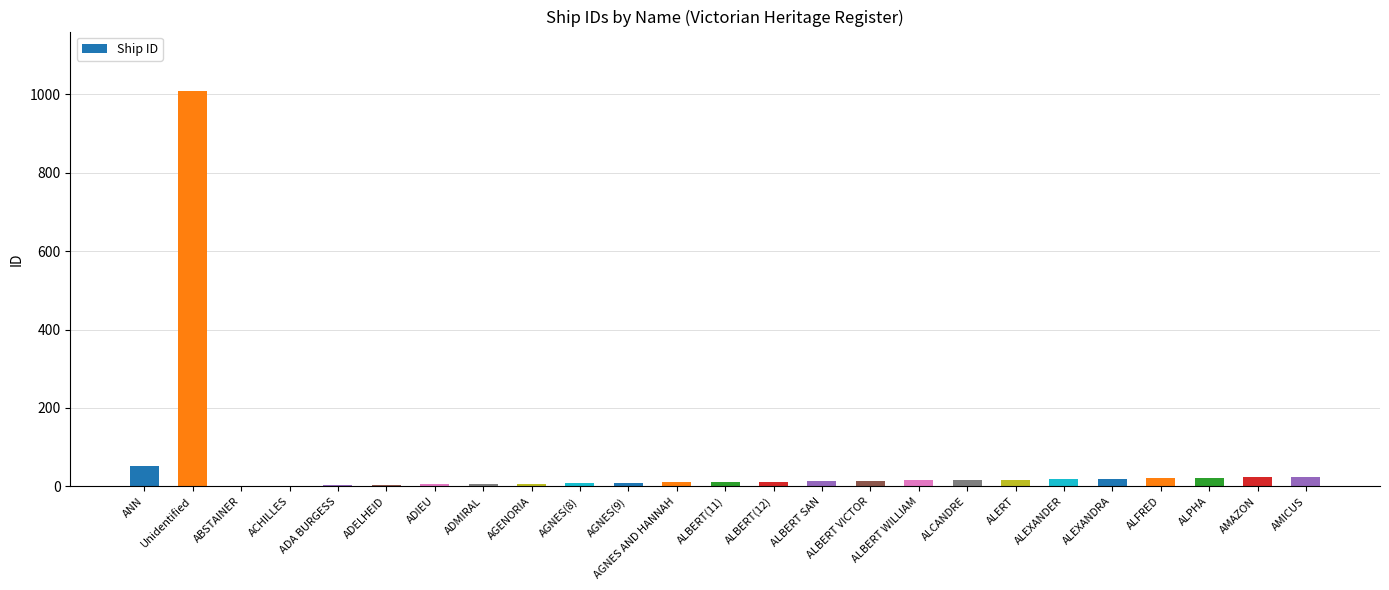

How many distinct data groups are displayed?

1